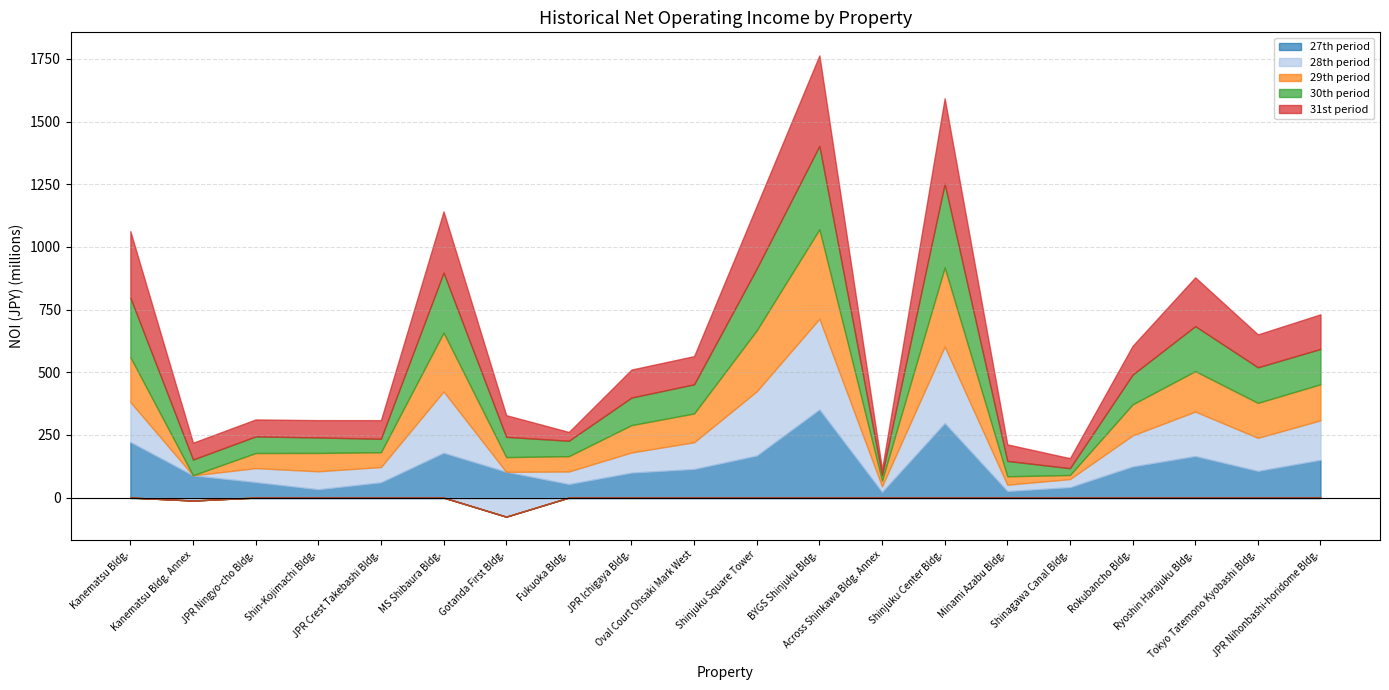

What is the average value of the 29th period series?

125497700